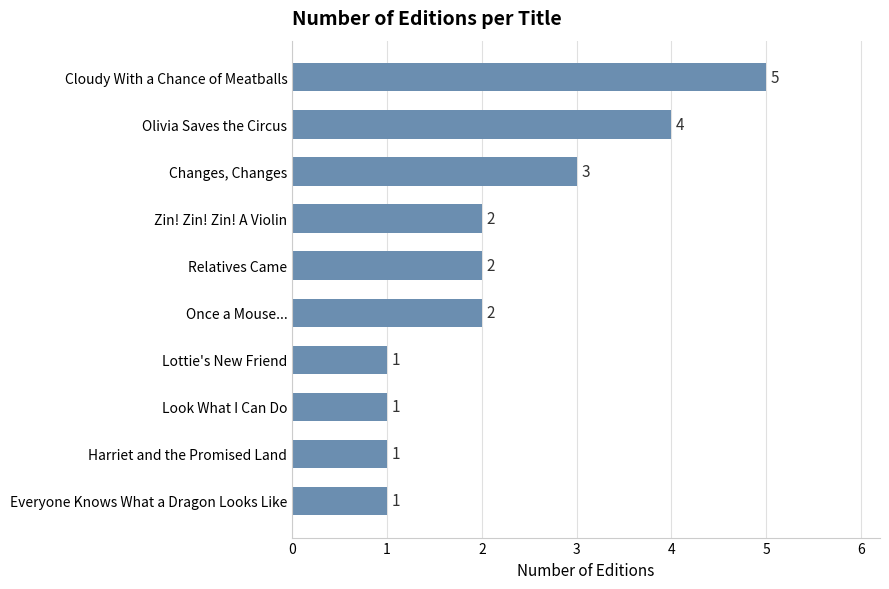

Does the chart contain stacked bars?

No